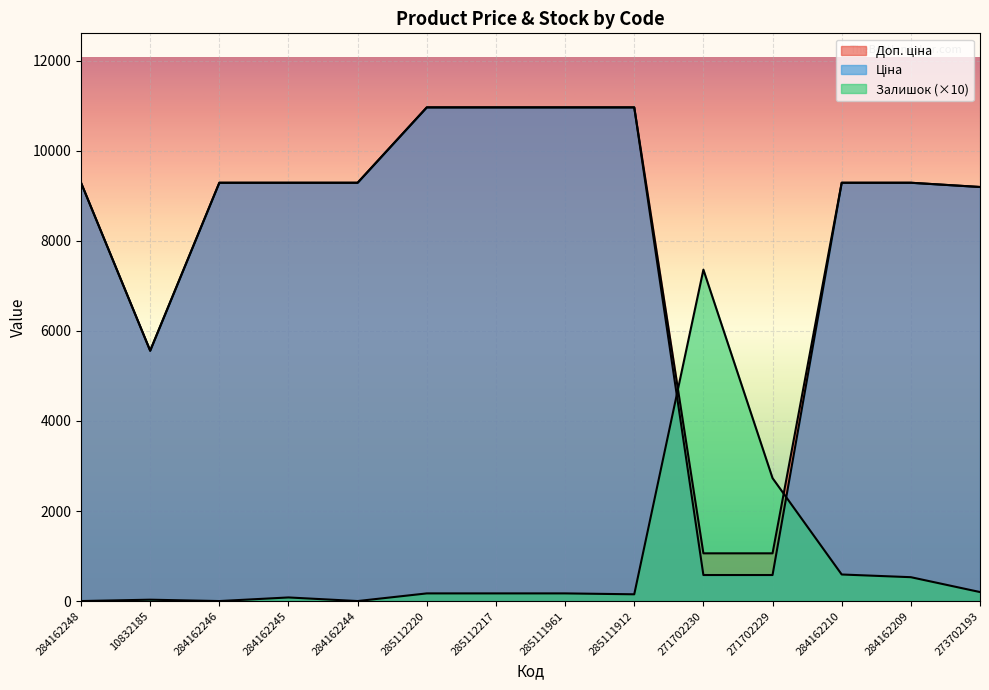

At 271702229, list the series in order from smallest to largest.

Ціна, Доп. ціна, Залишок